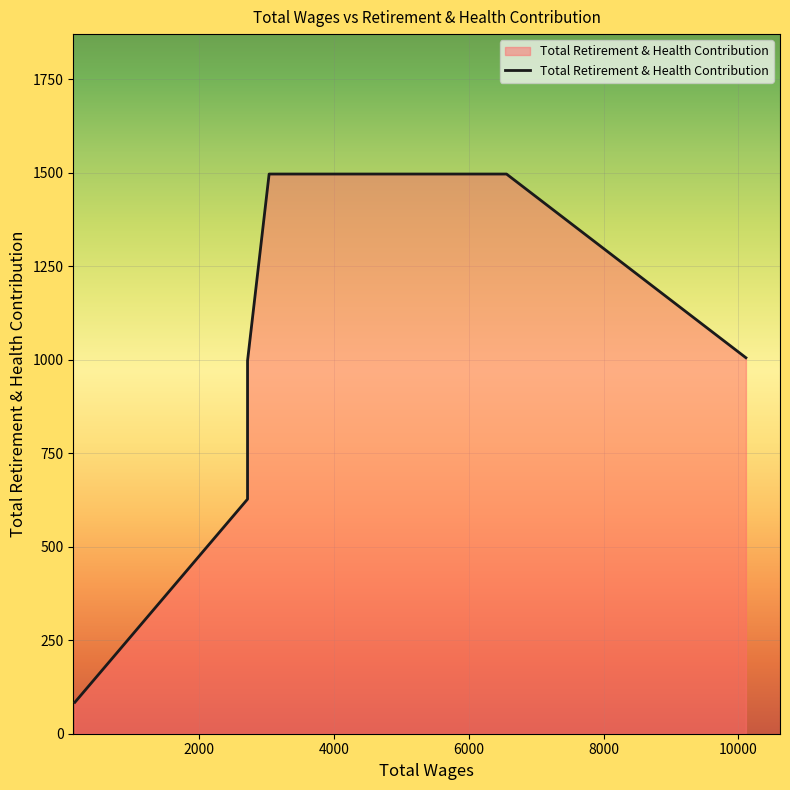

Does the chart display data point markers on the line(s)?

No